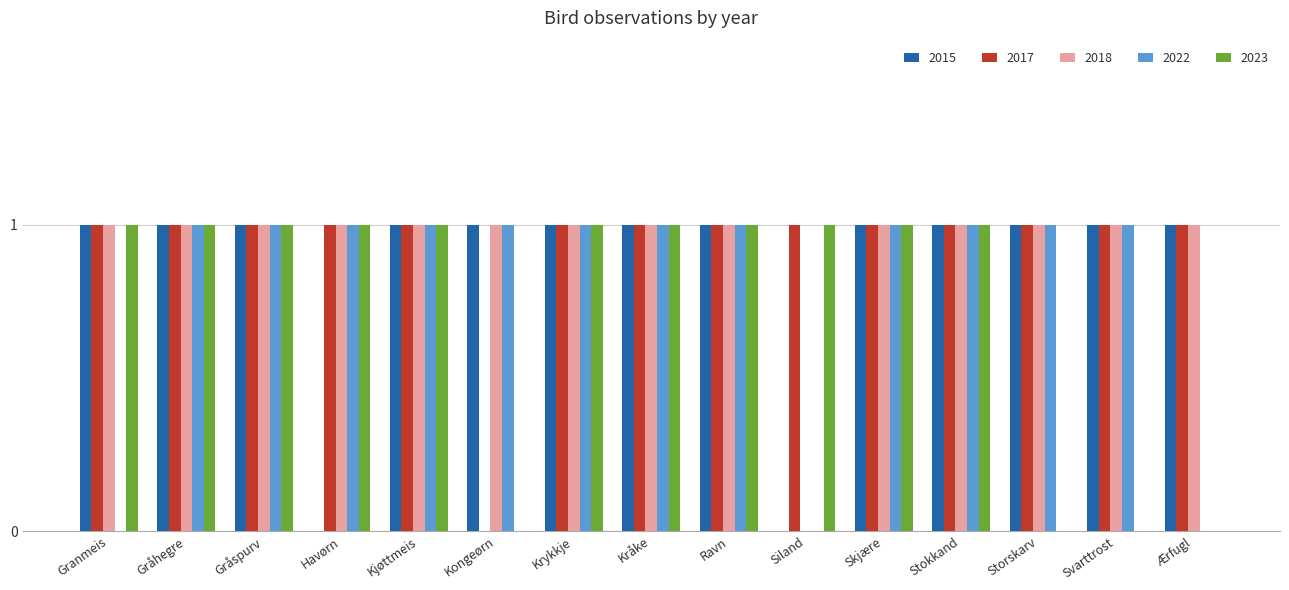

What is the sum of all 2015 values?

13